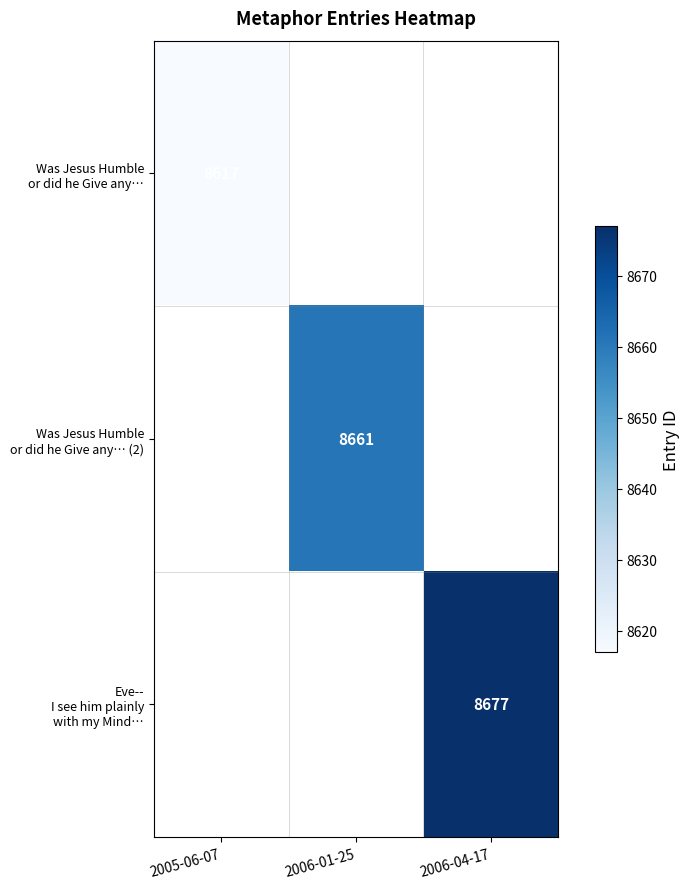

What is the approximate value of Eve-- I see him plainly with my Mind… at 2006-04-17?

8677.0